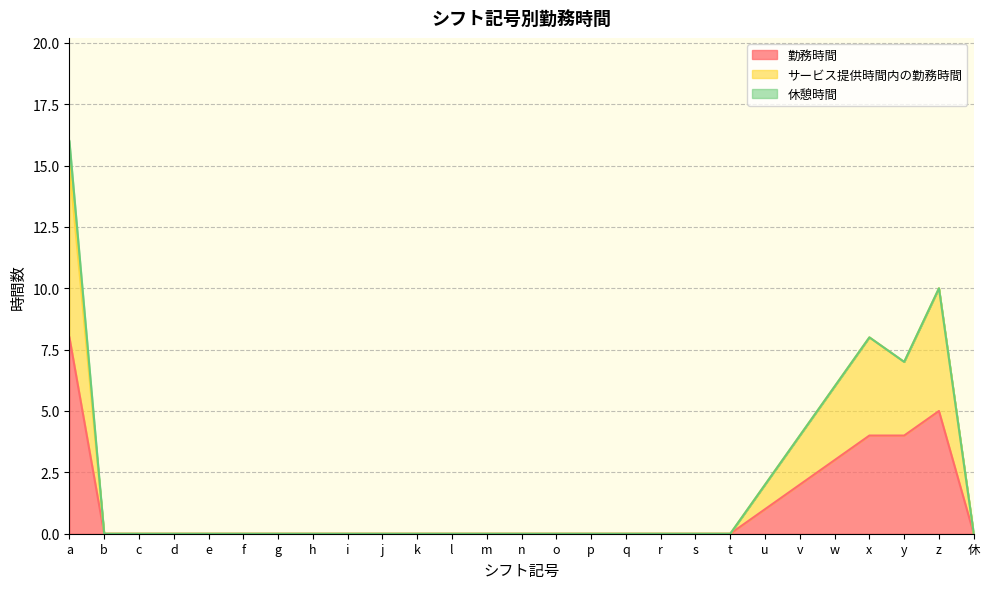

True or false: 勤務時間 and サービス提供時間内の勤務時間 cross at least once.

False